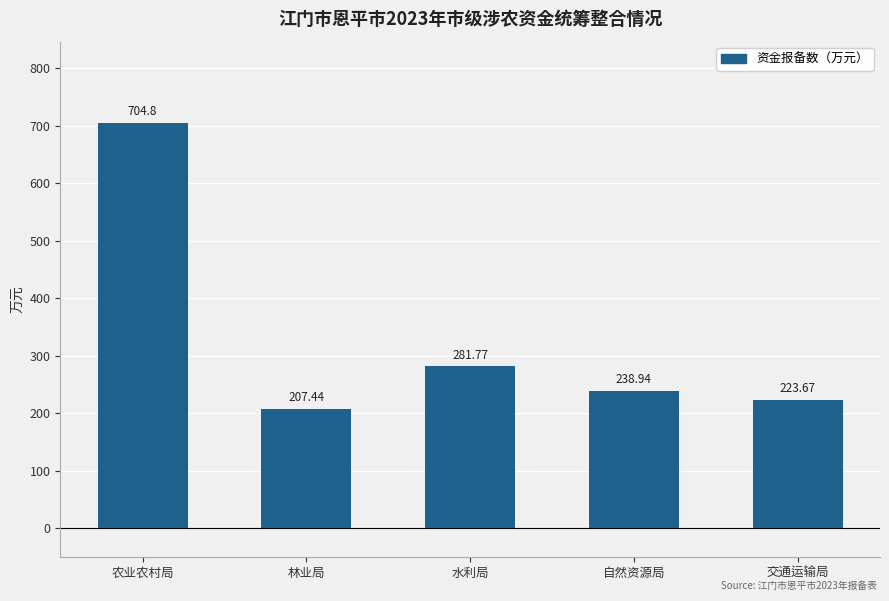

What is the smallest value displayed?

207.4